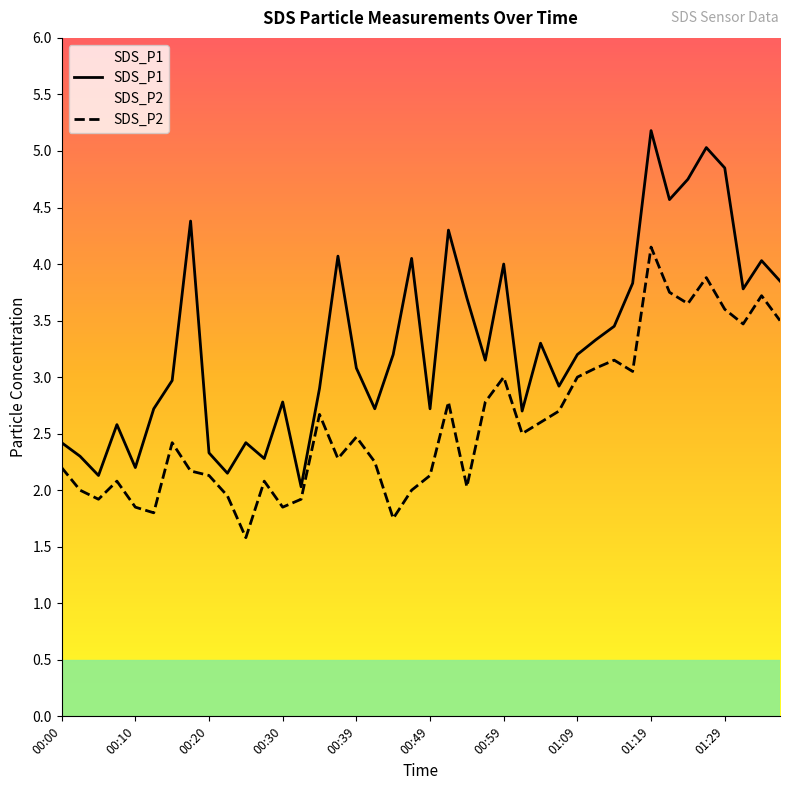

Between 00:17 and 00:34, which series saw the biggest shift?

SDS_P1